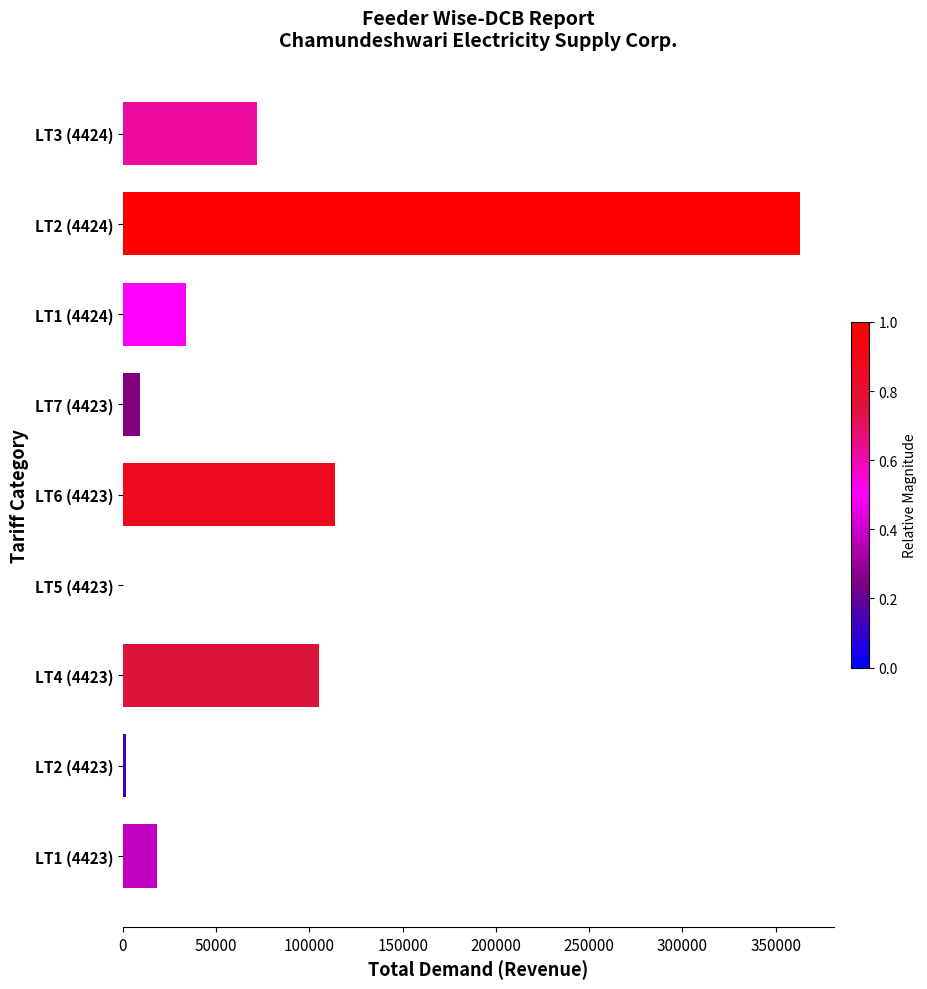

The value at LT3 (4424) is 71886.1. True or false?

True